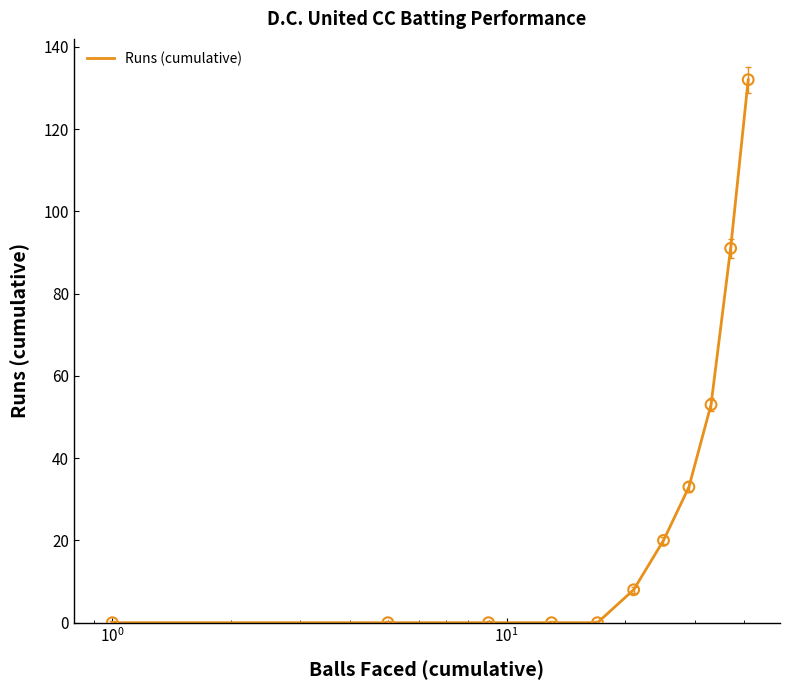

What is the greatest value displayed?

132